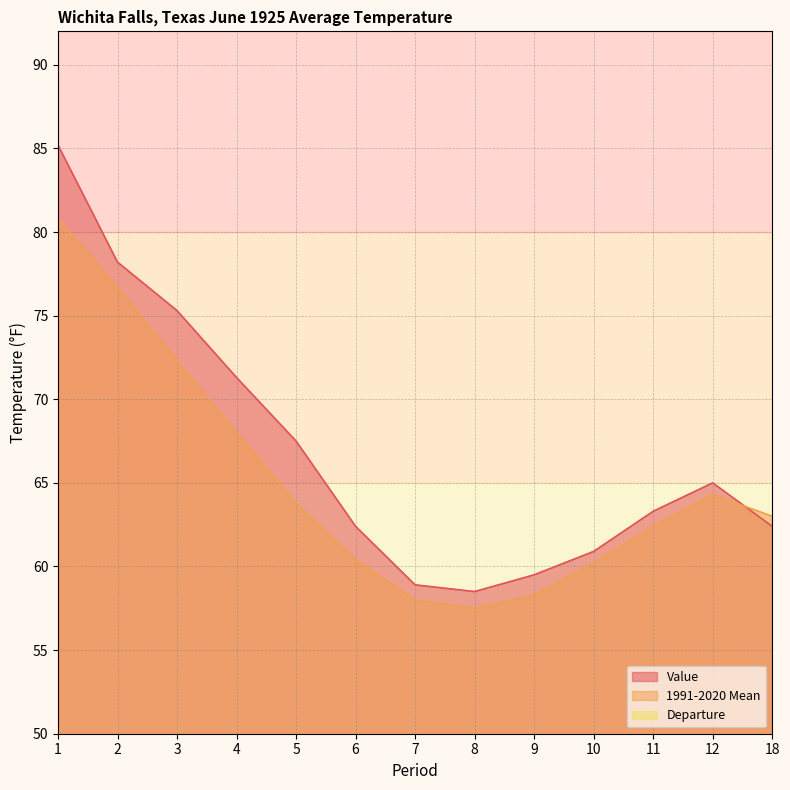

Where is the first local maximum for Departure?

5